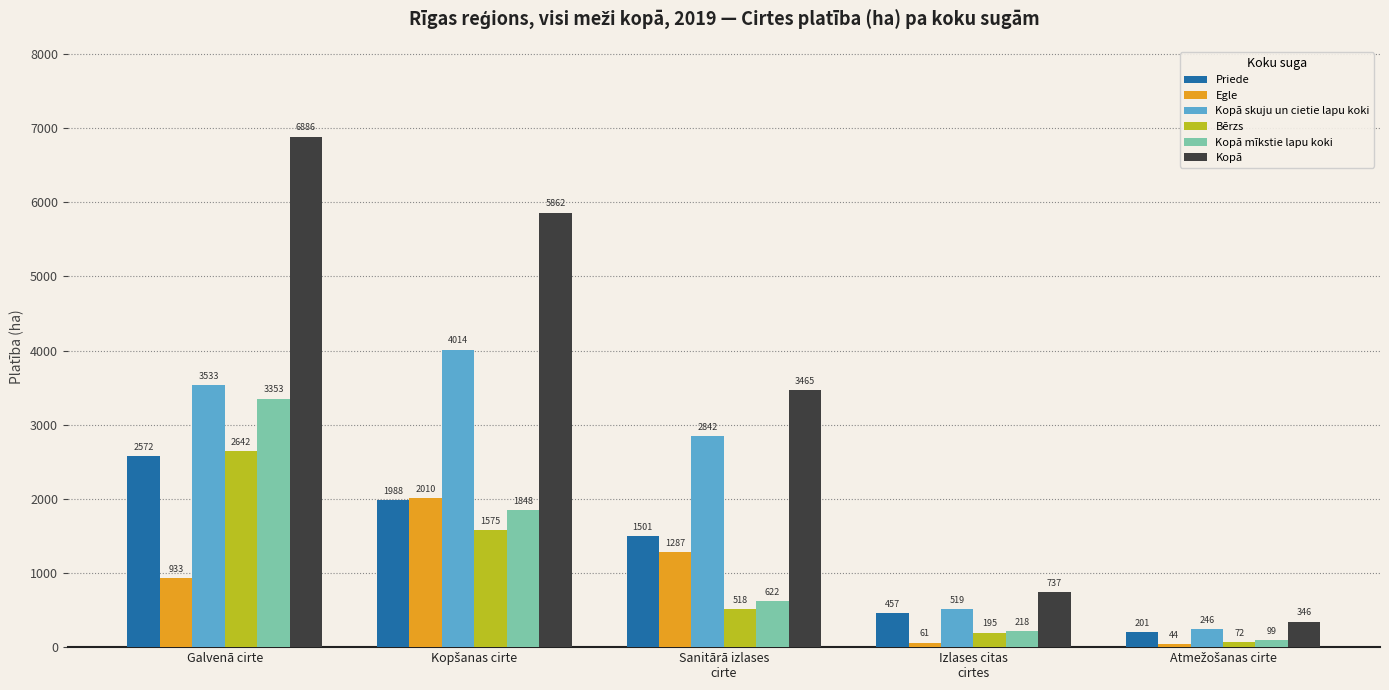

What is the average value of the Egle series?

867.0